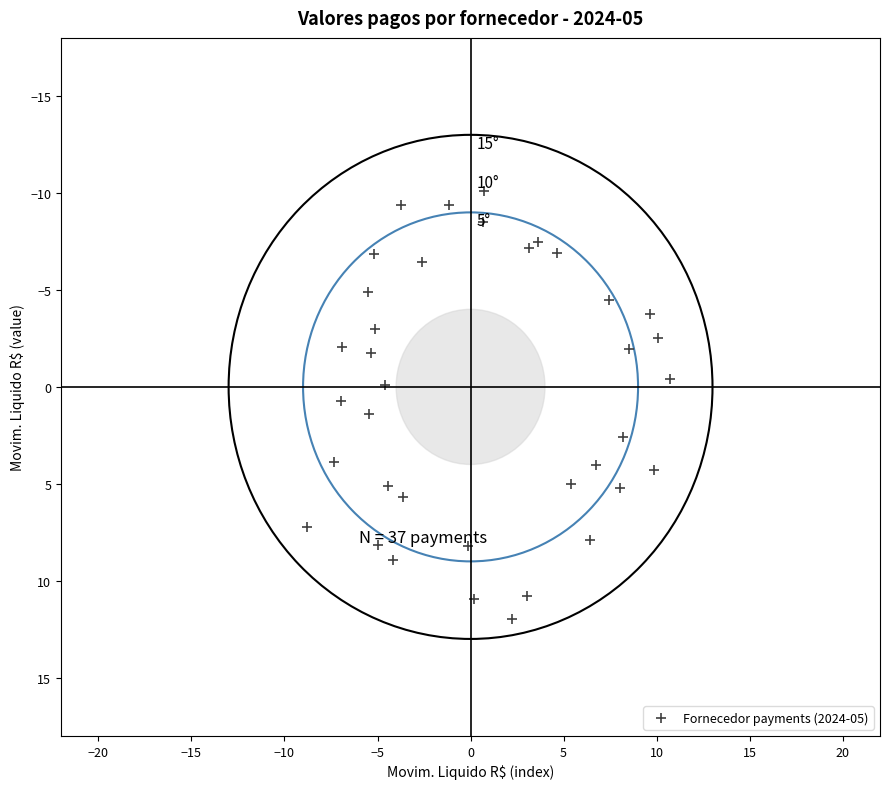

What is the range of Y values (max minus min)?

22.1